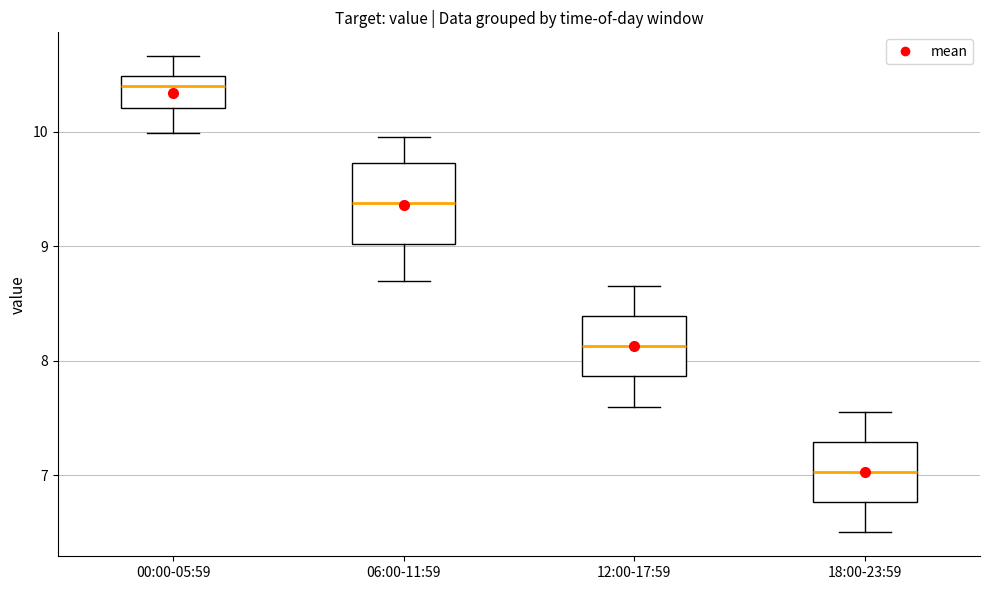

Reading left to right, read every box against the y-axis: the position of its median line, the range the box covers, and the ends of its whiskers. The values are not printed on the chart, so give them approximately, as read against the axis.

00:00-05:59: median 10.4, box 10.2 to 10.5, whiskers 10.0 to 10.7
06:00-11:59: median 9.4, box 9.0 to 9.7, whiskers 8.7 to 10.0
12:00-17:59: median 8.1, box 7.9 to 8.4, whiskers 7.6 to 8.7
18:00-23:59: median 7.0, box 6.8 to 7.3, whiskers 6.5 to 7.6